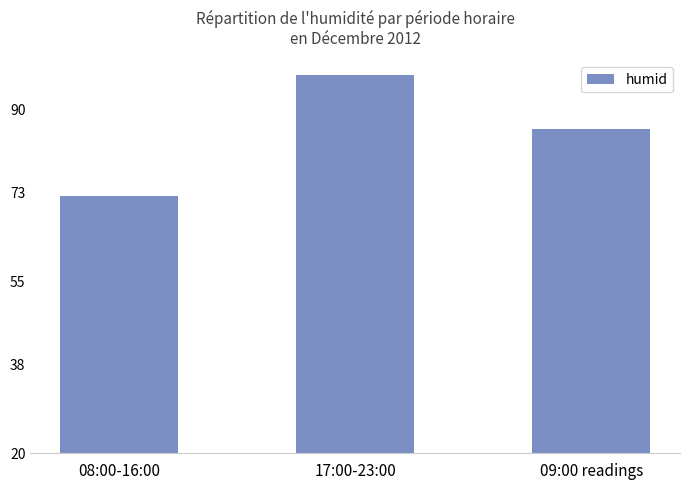

List the labels in order of value, smallest first.

08:00-16:00, 09:00 readings, 17:00-23:00